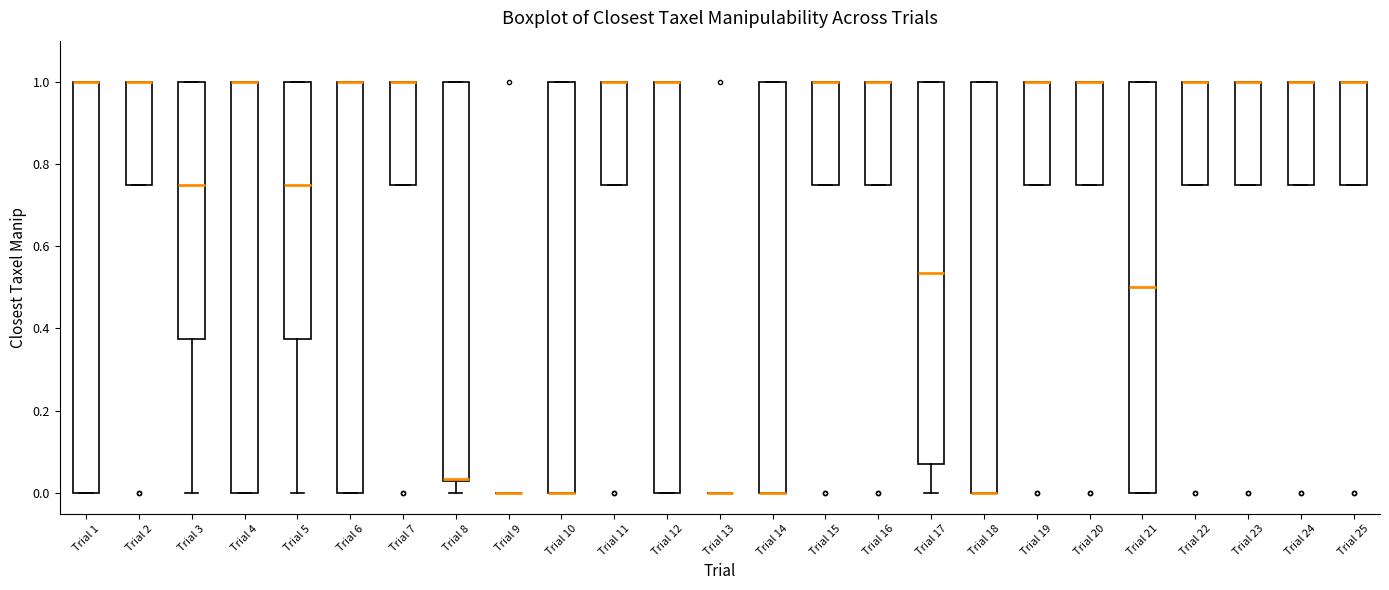

Reading left to right, read every box against the y-axis: the position of its median line, the range the box covers, and the ends of its whiskers. The values are not printed on the chart, so give them approximately, as read against the axis.

Trial 1: median 1.00 (drawn on the box's upper edge), box 0.00 to 1.00, whiskers 0.00 to 1.00
Trial 2: median 1.00 (drawn on the box's upper edge), box 0.76 to 1.00, whiskers 0.76 to 1.00
Trial 3: median 0.76, box 0.38 to 1.00, whiskers 0.00 to 1.00
Trial 4: median 1.00 (drawn on the box's upper edge), box 0.00 to 1.00, whiskers 0.00 to 1.00
Trial 5: median 0.76, box 0.38 to 1.00, whiskers 0.00 to 1.00
Trial 6: median 1.00 (drawn on the box's upper edge), box 0.00 to 1.00, whiskers 0.00 to 1.00
Trial 7: median 1.00 (drawn on the box's upper edge), box 0.76 to 1.00, whiskers 0.76 to 1.00
Trial 8: median 0.04, box 0.04 to 1.00, whiskers 0.00 to 1.00
Trial 9: box collapsed to a line at 0.00, whiskers 0.00 to 0.00
Trial 10: median 0.00 (drawn on the box's lower edge), box 0.00 to 1.00, whiskers 0.00 to 1.00
Trial 11: median 1.00 (drawn on the box's upper edge), box 0.76 to 1.00, whiskers 0.76 to 1.00
Trial 12: median 1.00 (drawn on the box's upper edge), box 0.00 to 1.00, whiskers 0.00 to 1.00
Trial 13: box collapsed to a line at 0.00, whiskers 0.00 to 0.00
Trial 14: median 0.00 (drawn on the box's lower edge), box 0.00 to 1.00, whiskers 0.00 to 1.00
Trial 15: median 1.00 (drawn on the box's upper edge), box 0.76 to 1.00, whiskers 0.76 to 1.00
Trial 16: median 1.00 (drawn on the box's upper edge), box 0.76 to 1.00, whiskers 0.76 to 1.00
Trial 17: median 0.54, box 0.08 to 1.00, whiskers 0.00 to 1.00
Trial 18: median 0.00 (drawn on the box's lower edge), box 0.00 to 1.00, whiskers 0.00 to 1.00
Trial 19: median 1.00 (drawn on the box's upper edge), box 0.76 to 1.00, whiskers 0.76 to 1.00
Trial 20: median 1.00 (drawn on the box's upper edge), box 0.76 to 1.00, whiskers 0.76 to 1.00
Trial 21: median 0.50, box 0.00 to 1.00, whiskers 0.00 to 1.00
Trial 22: median 1.00 (drawn on the box's upper edge), box 0.76 to 1.00, whiskers 0.76 to 1.00
Trial 23: median 1.00 (drawn on the box's upper edge), box 0.76 to 1.00, whiskers 0.76 to 1.00
Trial 24: median 1.00 (drawn on the box's upper edge), box 0.76 to 1.00, whiskers 0.76 to 1.00
Trial 25: median 1.00 (drawn on the box's upper edge), box 0.76 to 1.00, whiskers 0.76 to 1.00